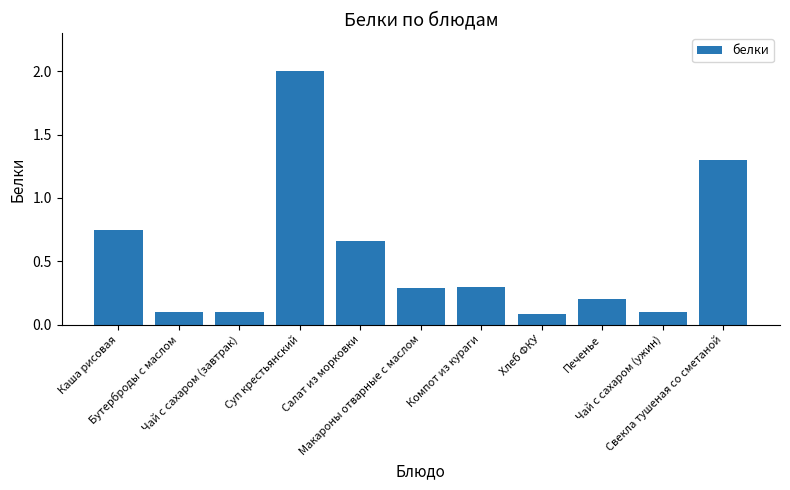

Between Бутерброды с маслом and Компот из кураги, which is larger?

Компот из кураги